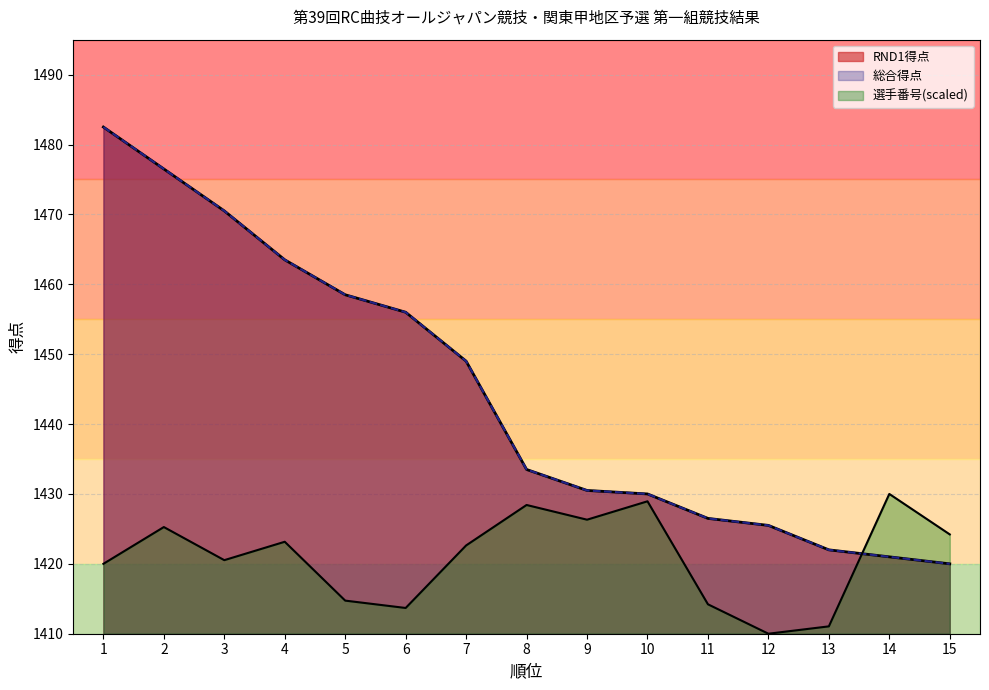

How many lines are shown in the chart?

3